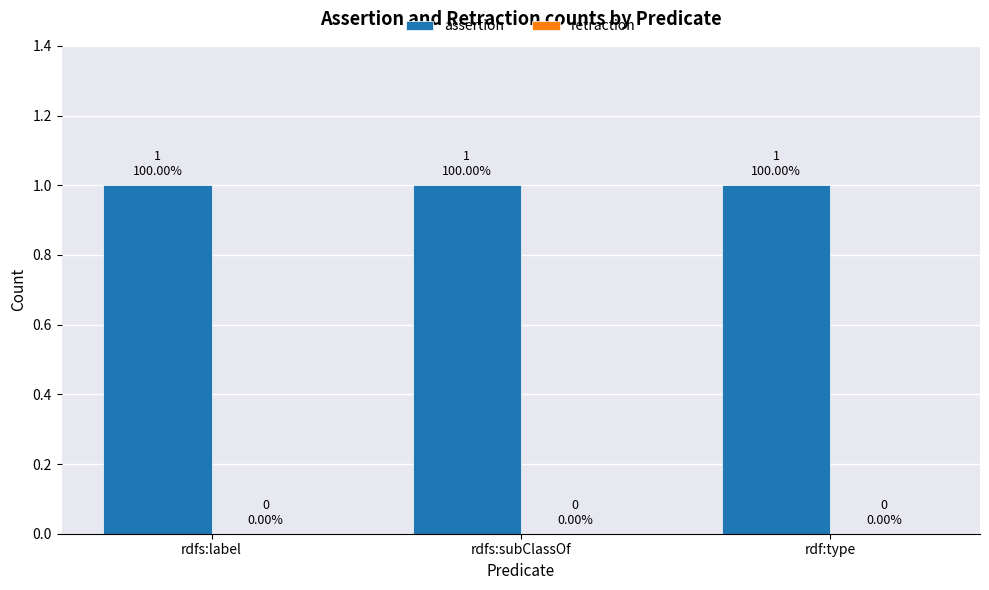

The assertion series shows 1 at rdf:type. True or false?

False